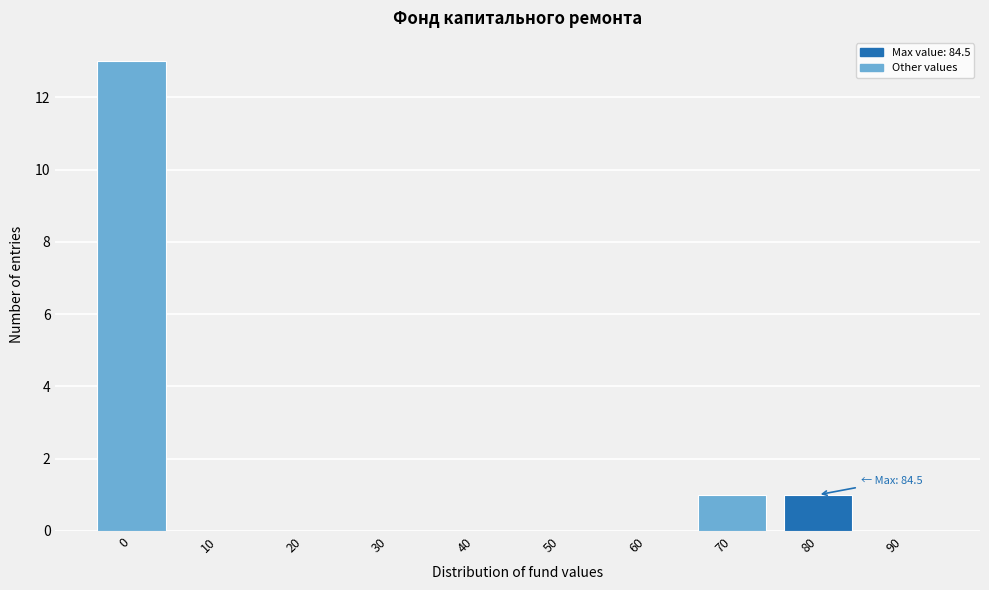

Reading left to right, extract all data points from this chart.

0=13	10=0	20=0	30=0	40=0	50=0	60=0	70=1	80=1	90=0